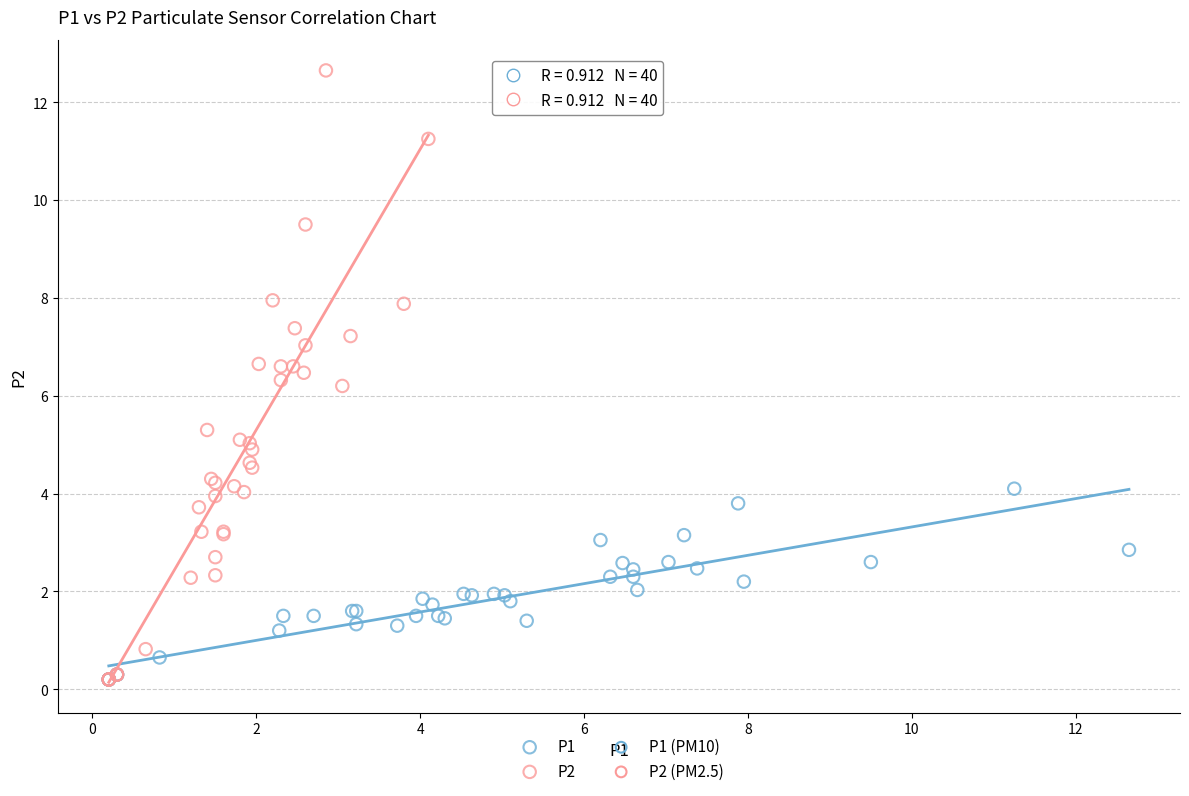

Which series has the widest spread of Y values?

P2